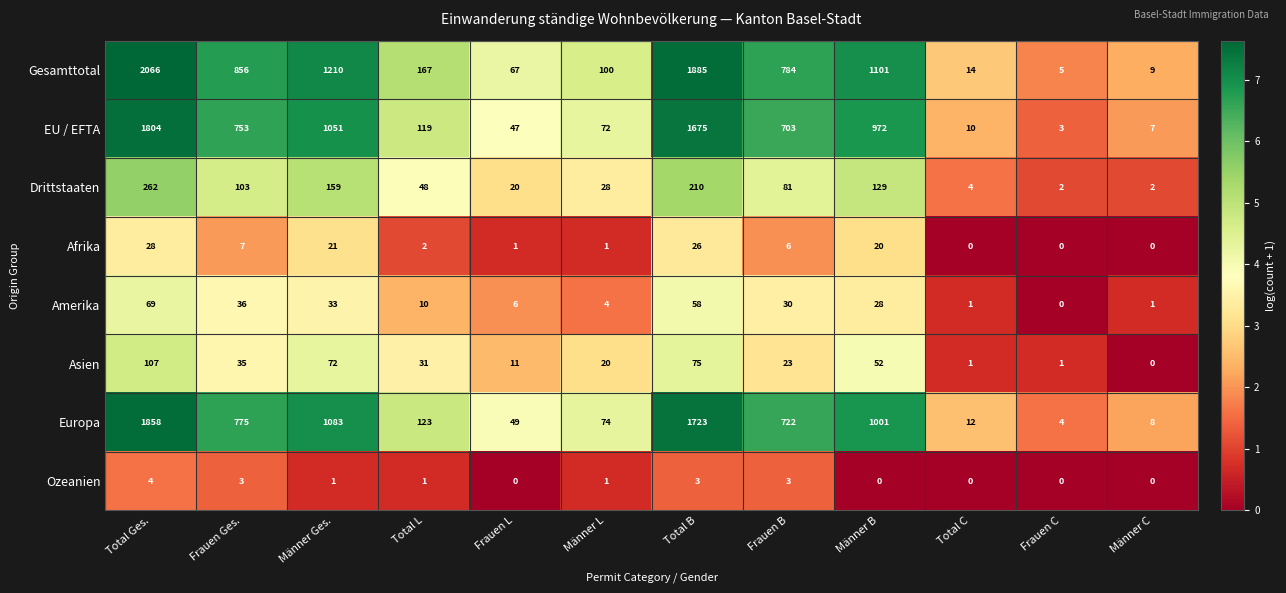

What is the sum of the Asien values at Frauen Ges. and Männer Ges.?

107